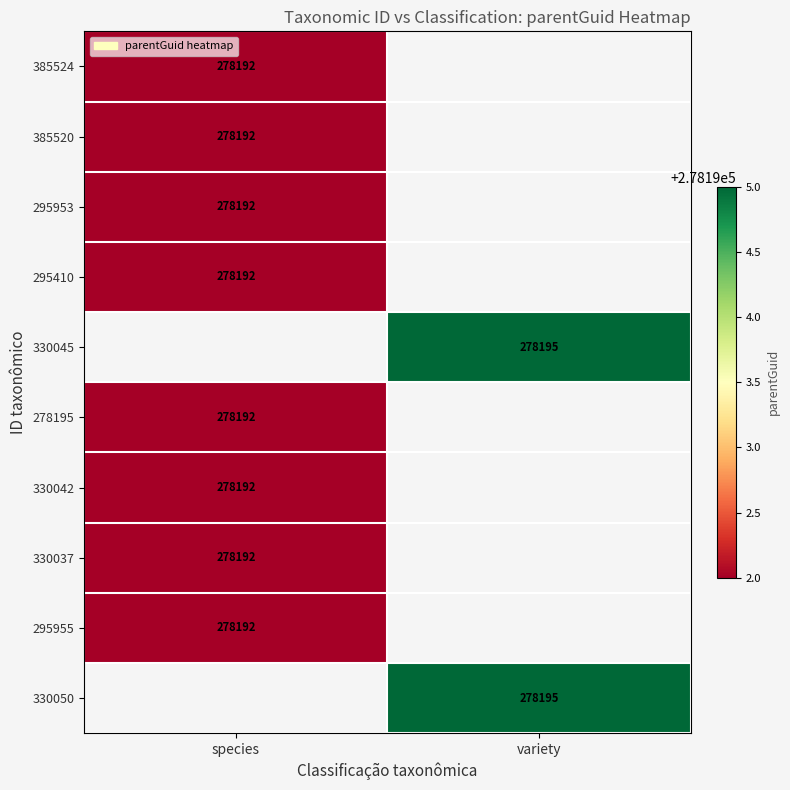

The value of 385524 at species is 58954. True or false?

False